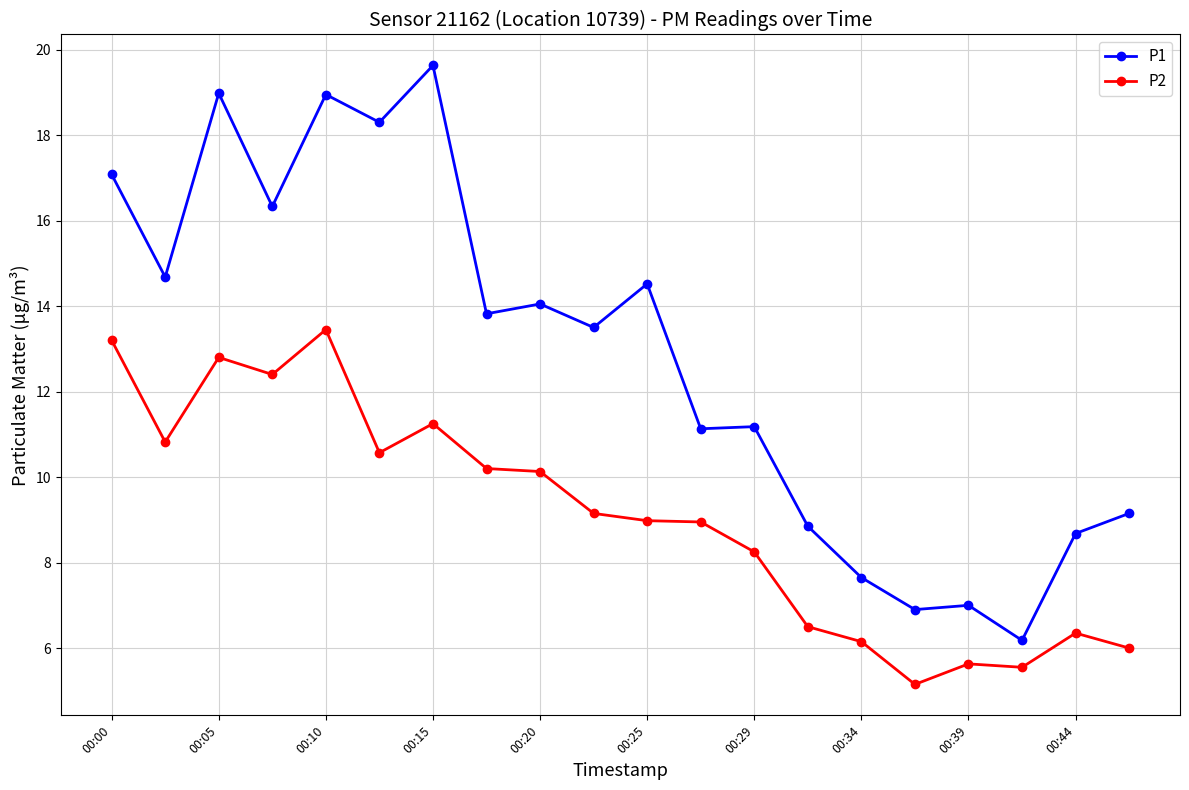

In P2, how many points are lower than both neighbors (excluding endpoints)?

5